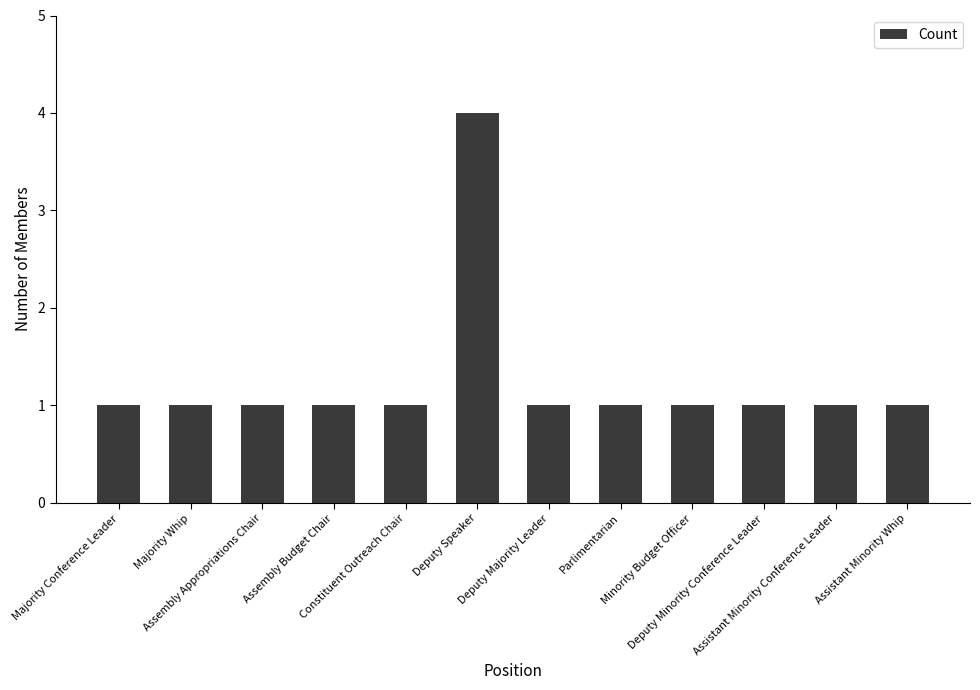

How many bars are there in total?

12